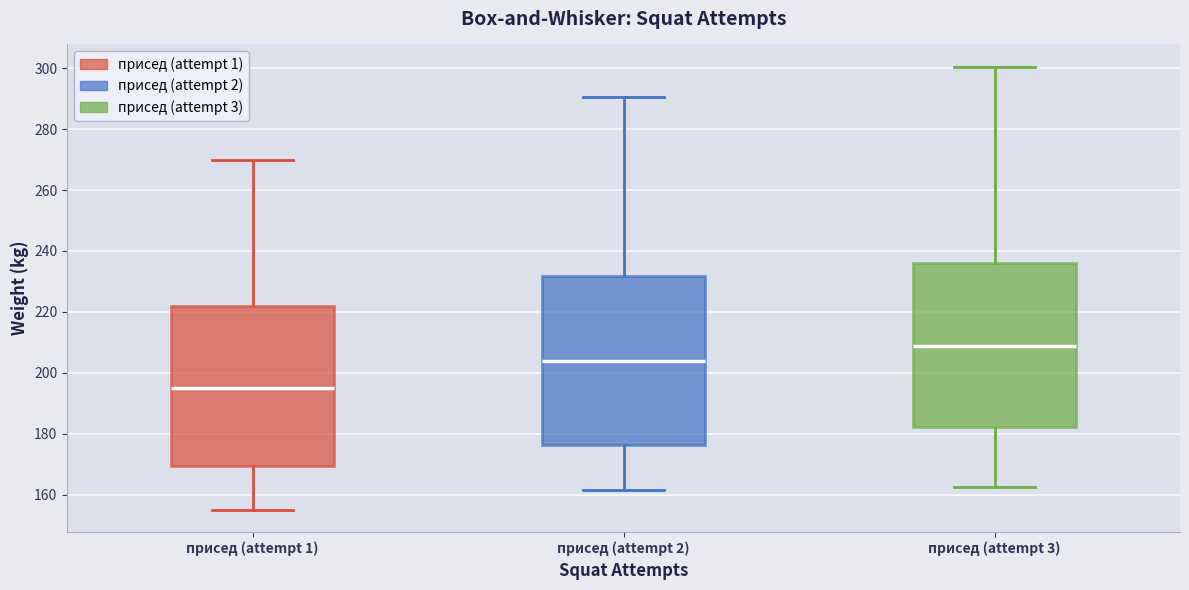

Where is the upper edge of the box for присед (attempt 2) on the y-axis? The values are not printed on the chart, so give them approximately, as read against the axis.

232